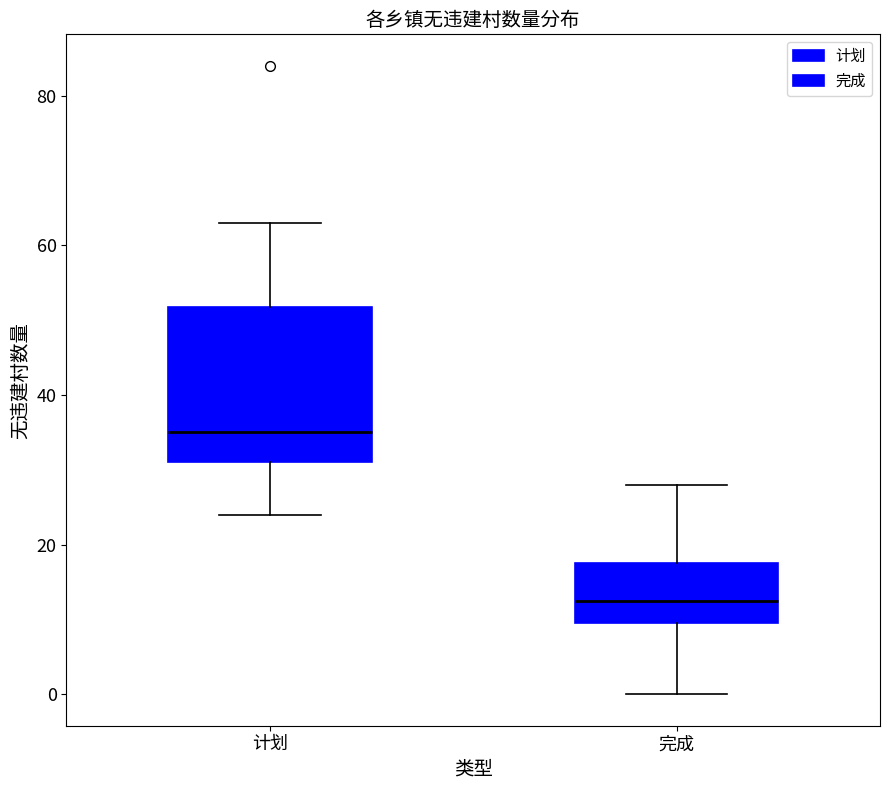

Which box's median line is the lowest?

完成